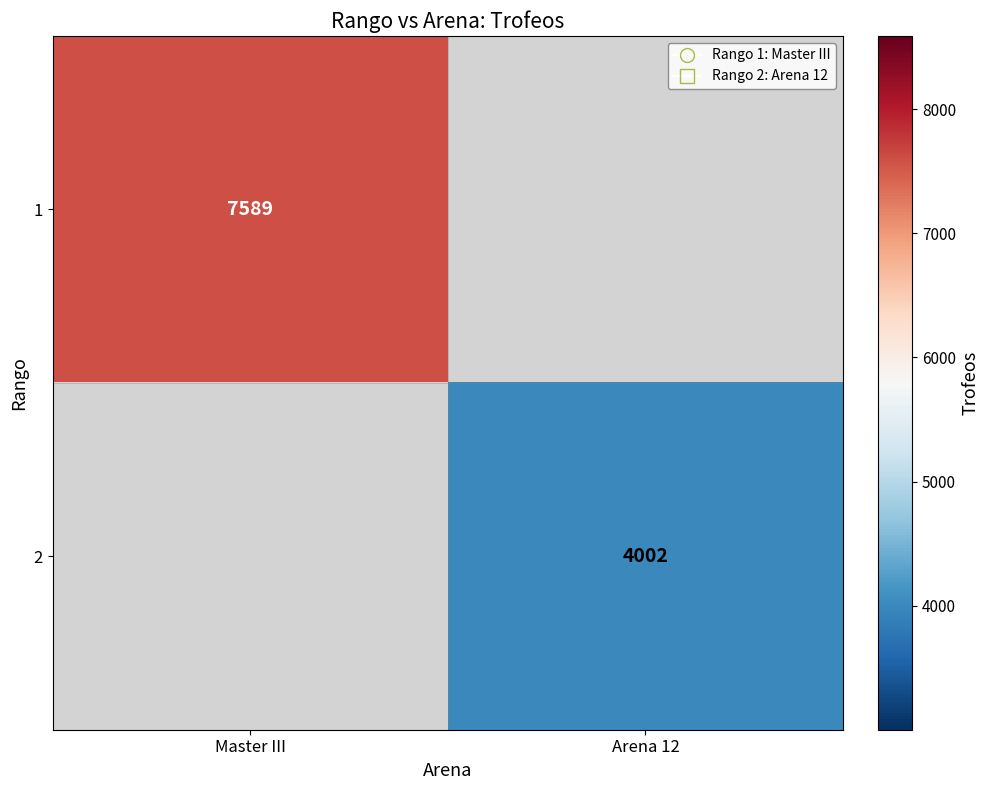

What is the greatest value displayed?

7589.0